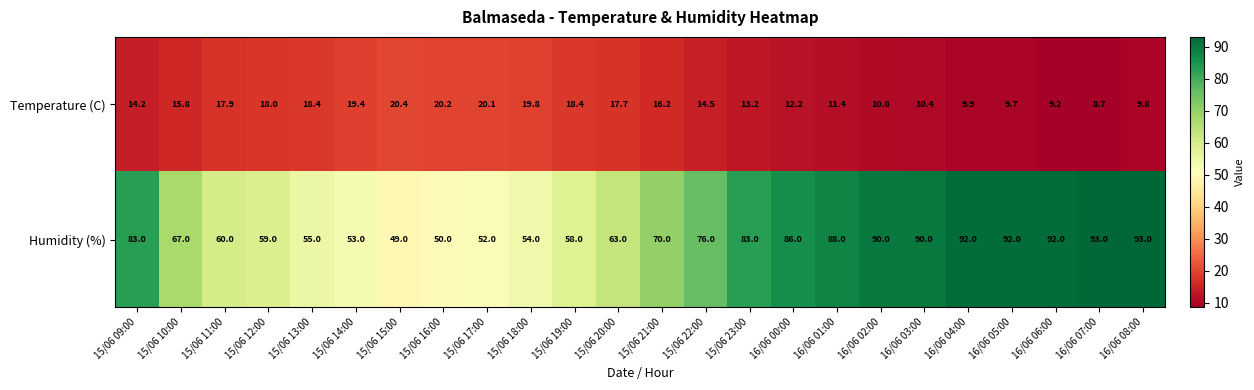

What is the smallest value displayed?

8.7